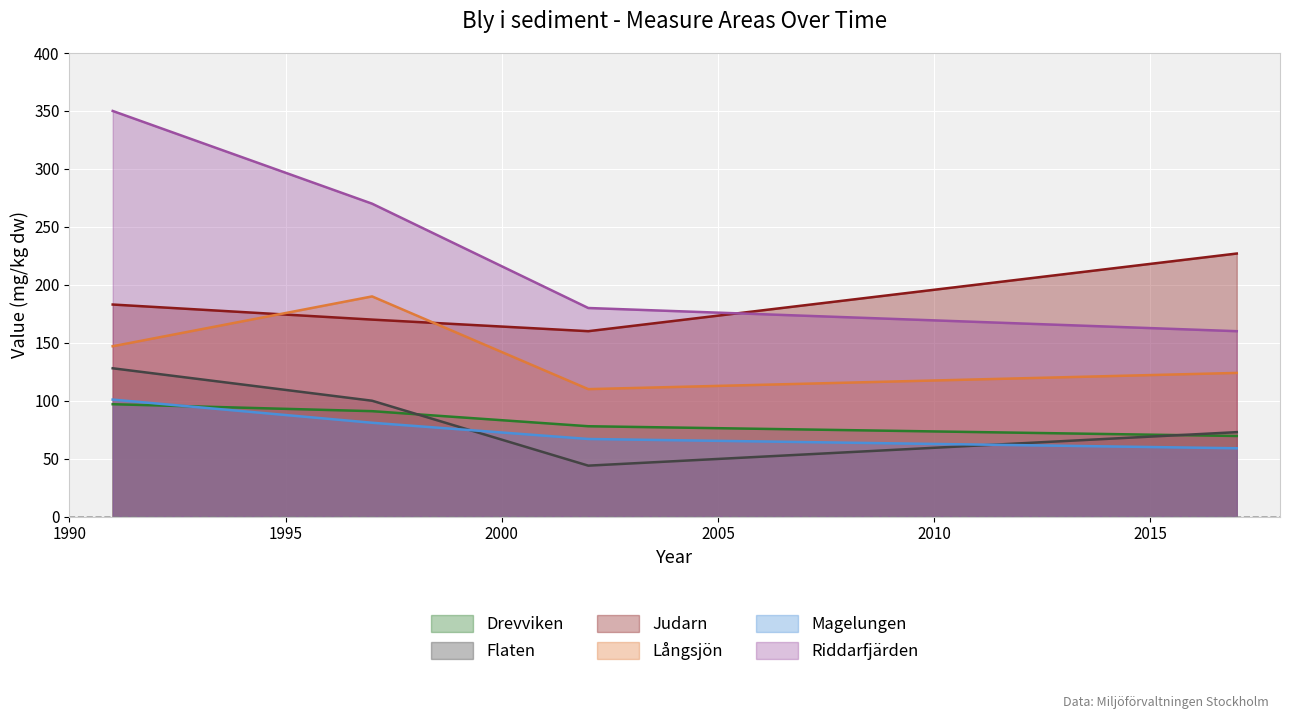

At which category is the sum across all series the highest?

1991